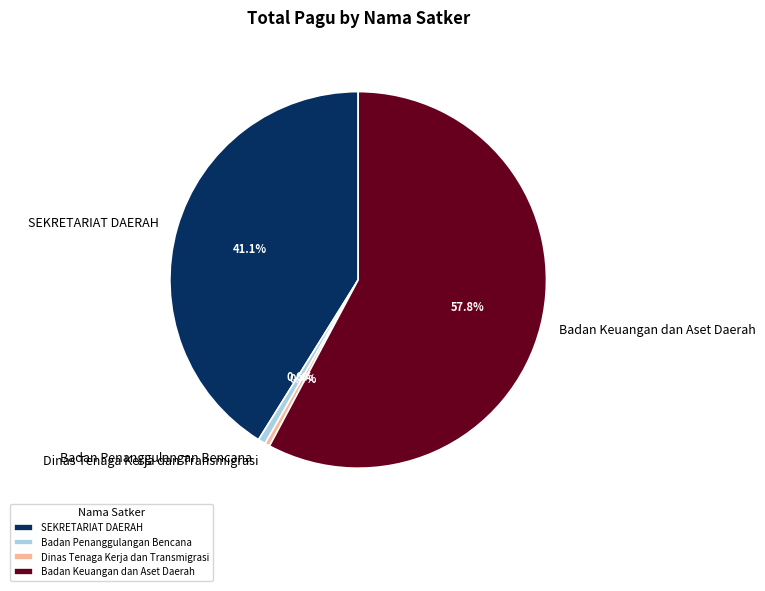

Which category has the biggest portion of the pie?

Badan Keuangan dan Aset Daerah